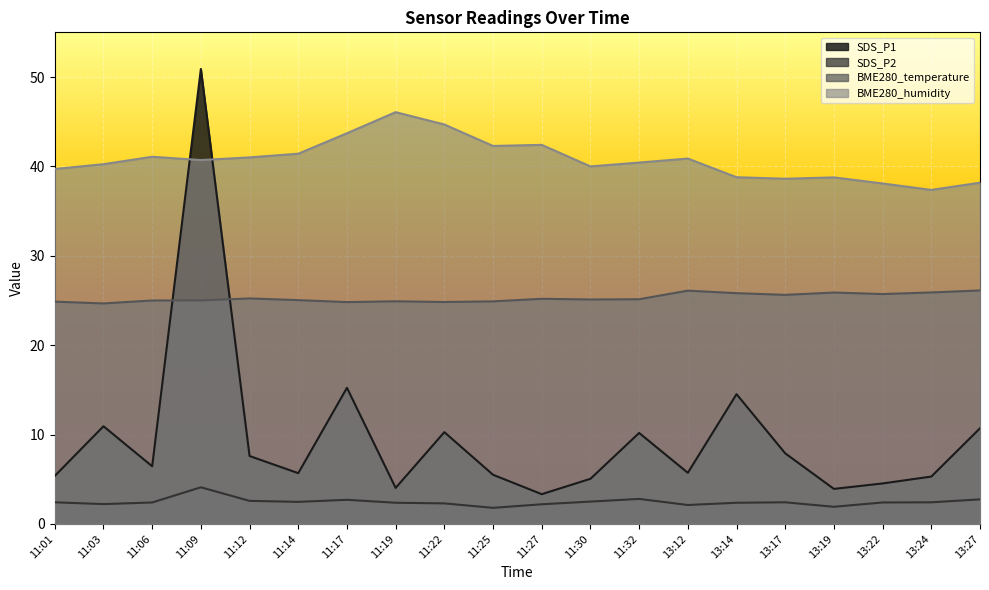

The BME280_temperature series shows 24.9 at 11:01. True or false?

True